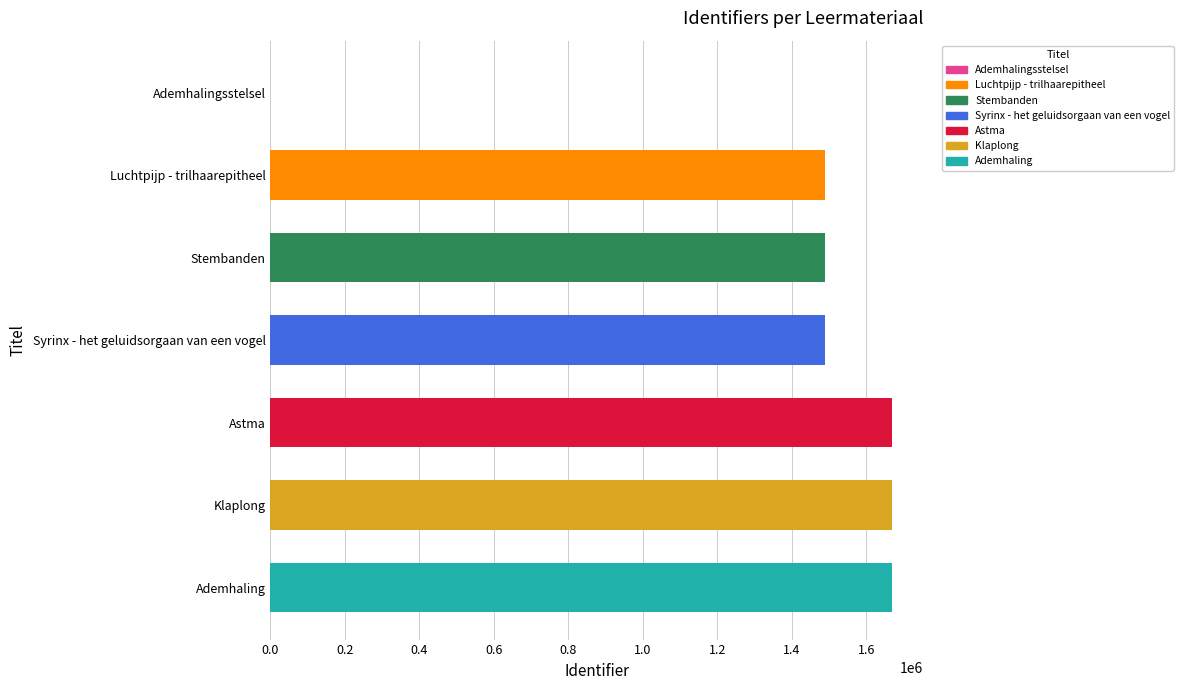

What is the sum of the values at Luchtpijp - trilhaarepitheel and Ademhalingsstelsel?

1489326